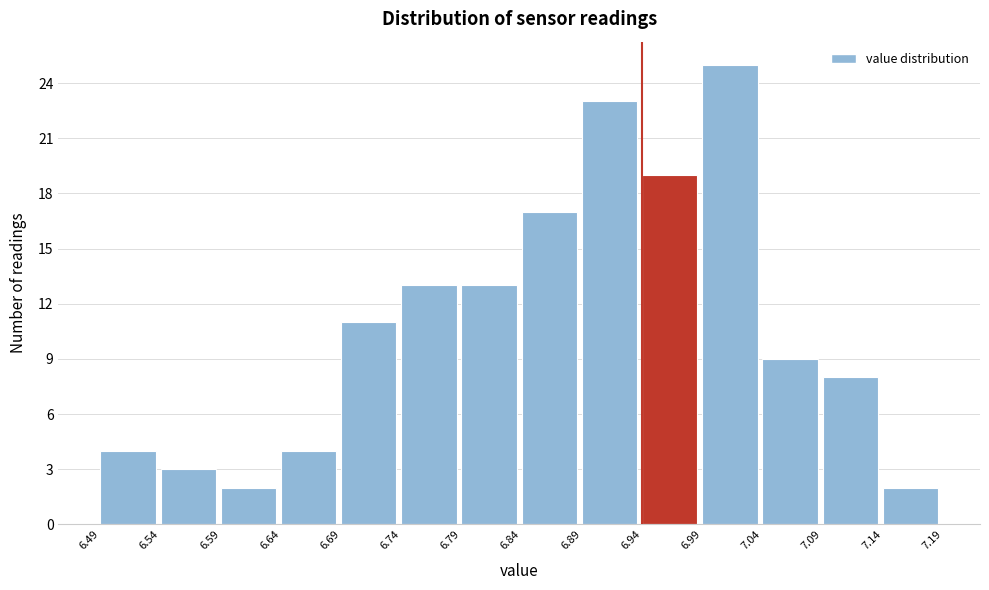

How tall is the bar that spans 6.49 to 6.54 on the x-axis? The values are not printed on the chart, so give them approximately, as read against the axis.

4